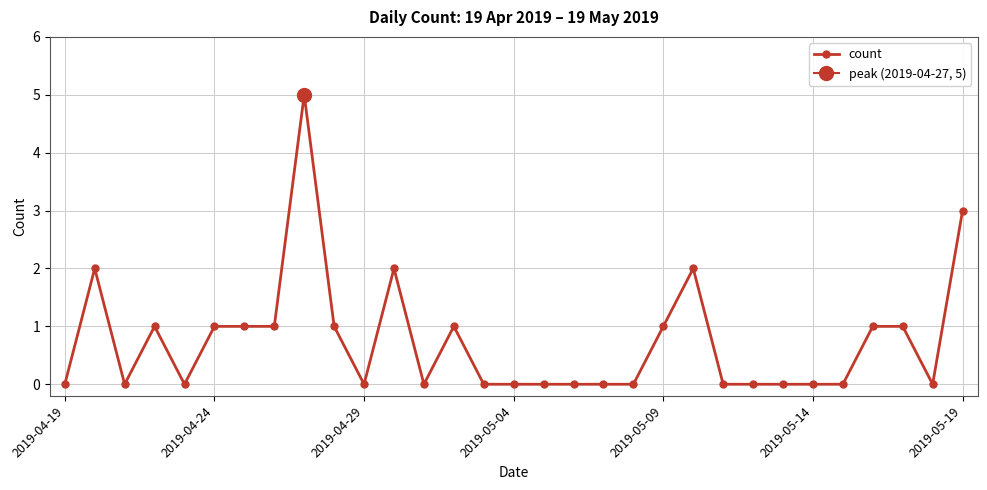

Which label corresponds to the smallest value in the chart?

2019-04-19